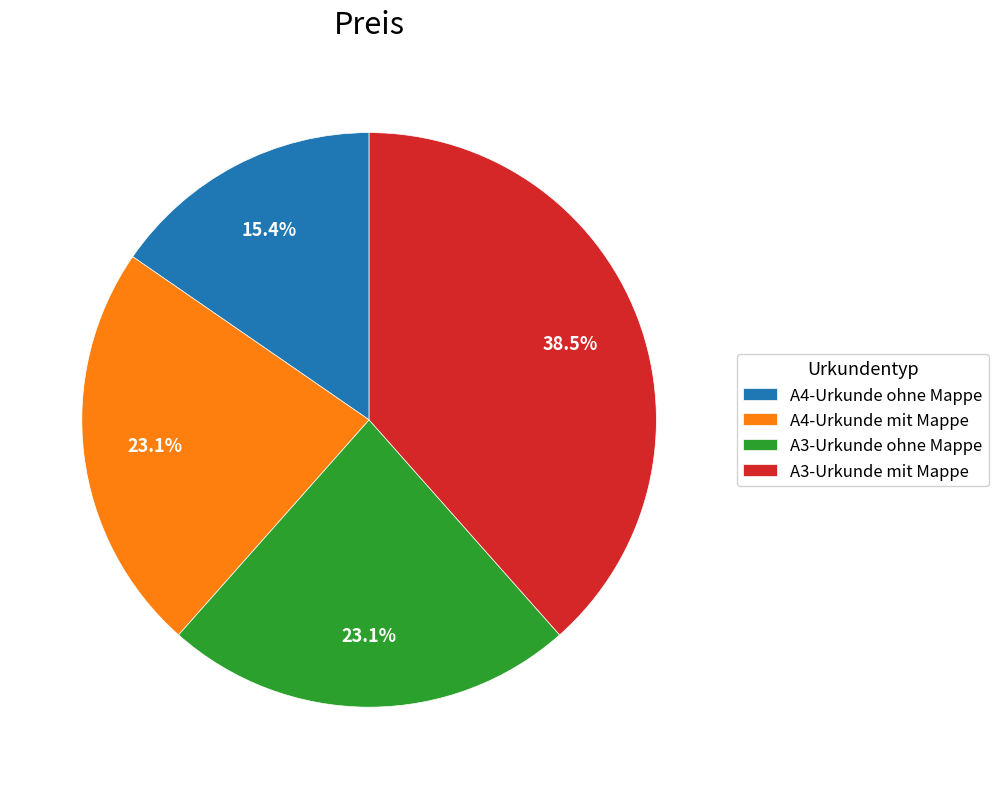

To the nearest percent, what is the difference between the A3-Urkunde mit Mappe and A4-Urkunde mit Mappe slice percentages?

15%